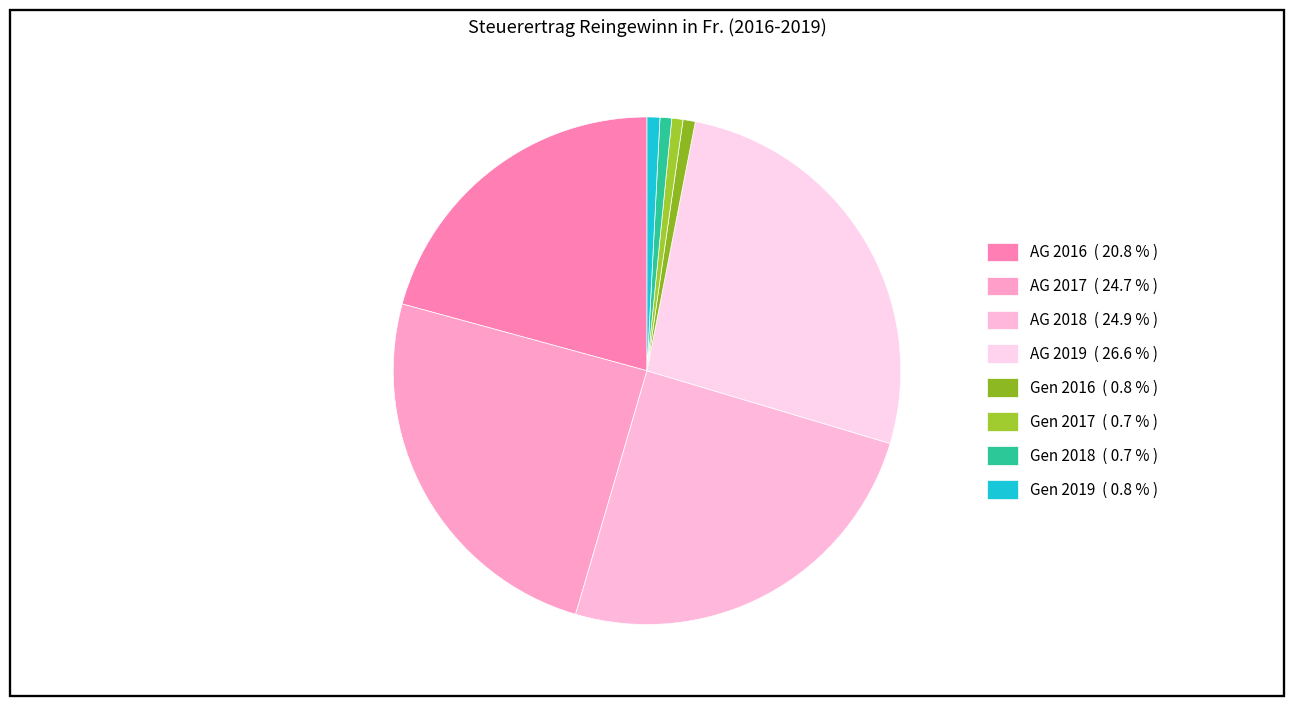

How many slices are in this pie chart?

8